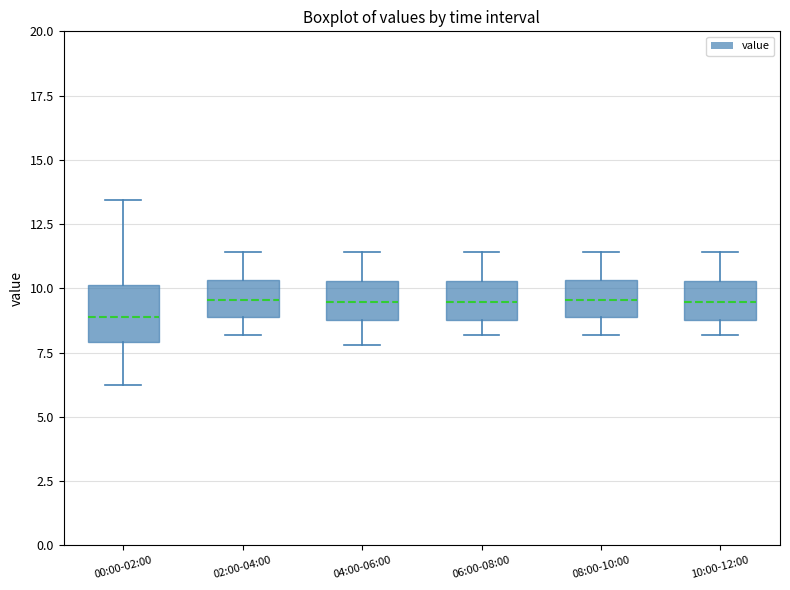

Where does the upper whisker of the box for 04:00-06:00 end on the y-axis? The values are not printed on the chart, so give them approximately, as read against the axis.

11.5